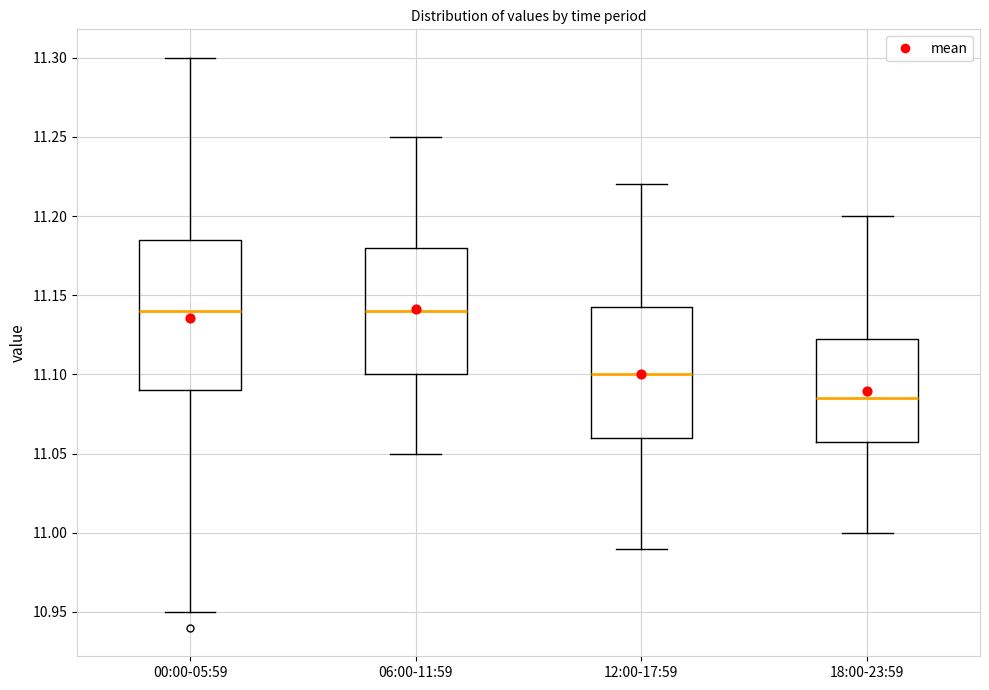

Which box's median line is the lowest?

18:00-23:59